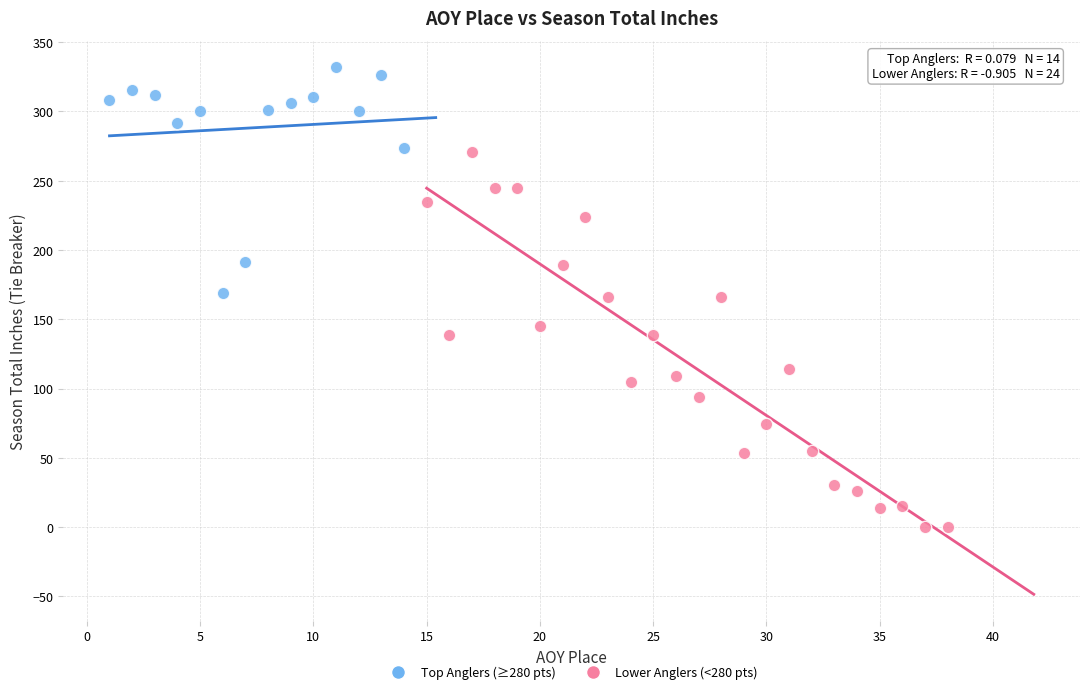

Which series has the largest Y range (max minus min)?

Lower Anglers (<280 pts)